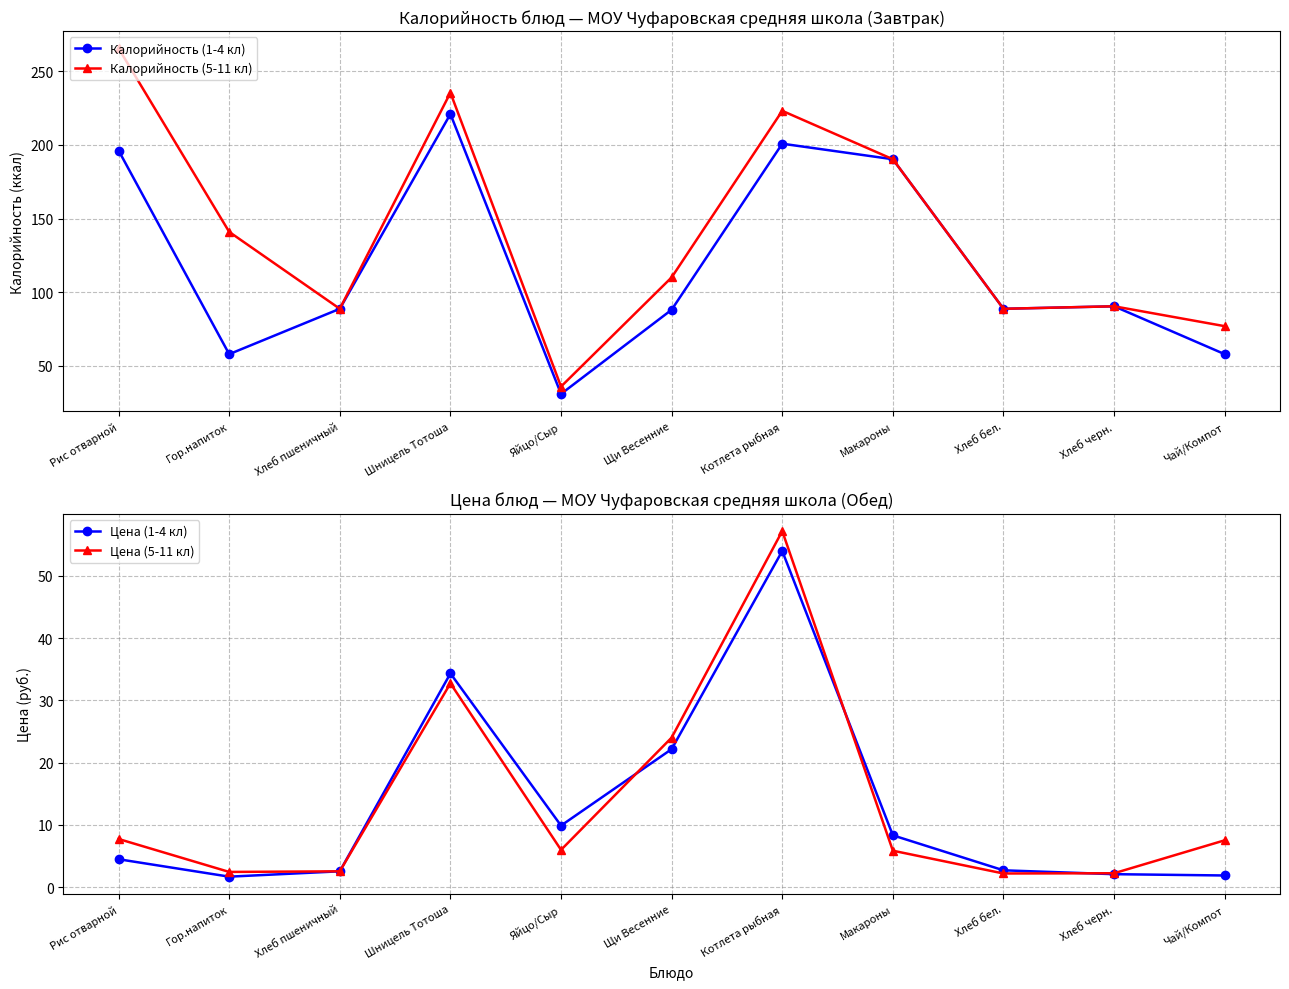

What is the value of the Цена (5-11 кл) point at the 10th from the left?

2.2